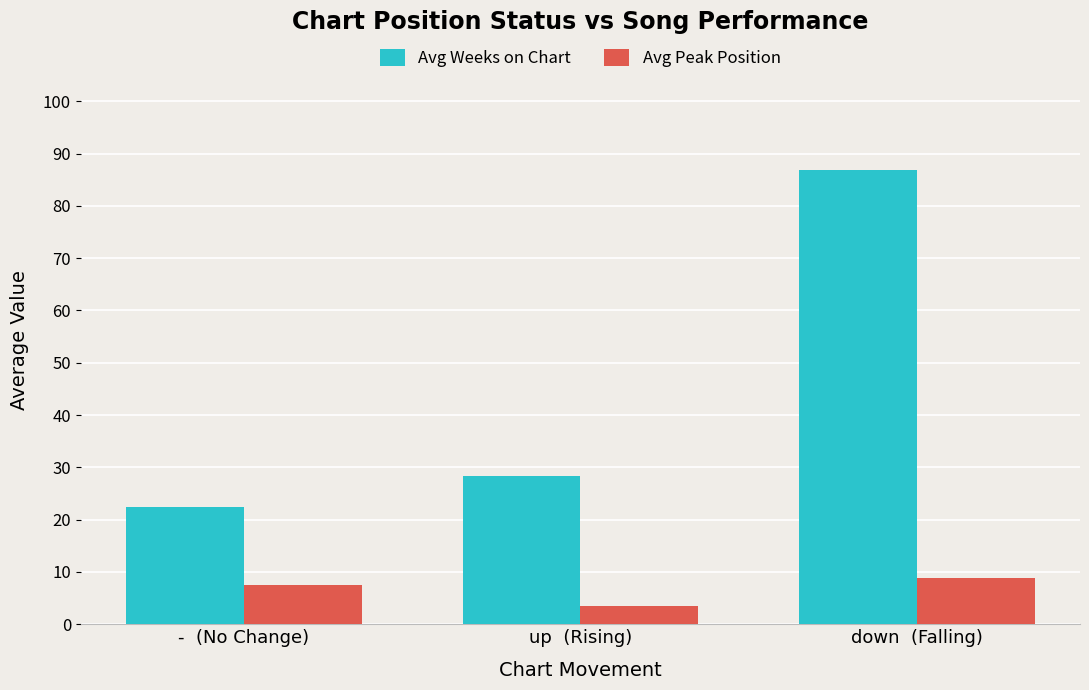

What is the total value across all series at down  (Falling)?

95.6